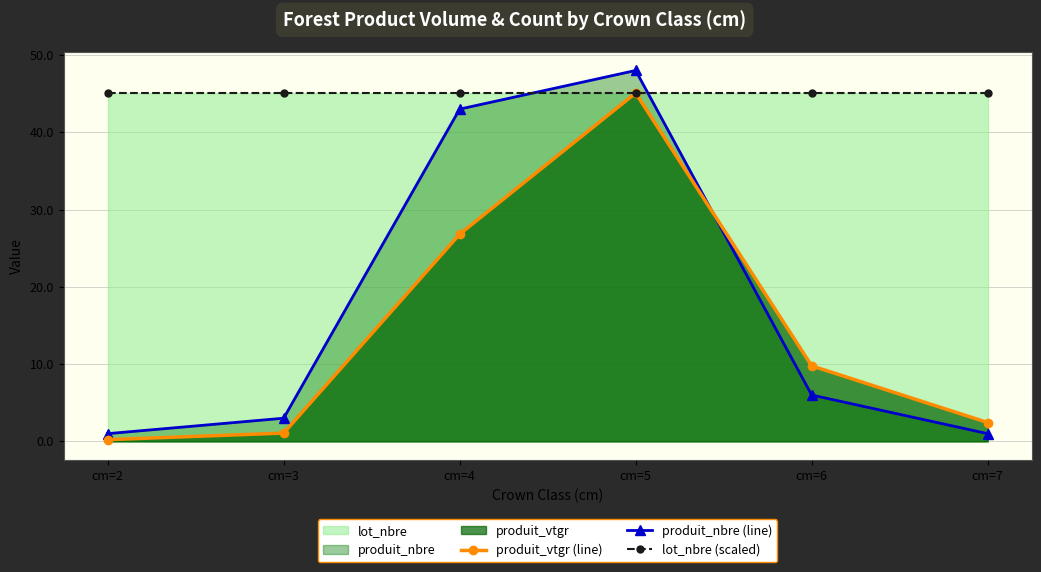

True or false: produit_vtgr (line) and lot_nbre (scaled) cross at least once.

False